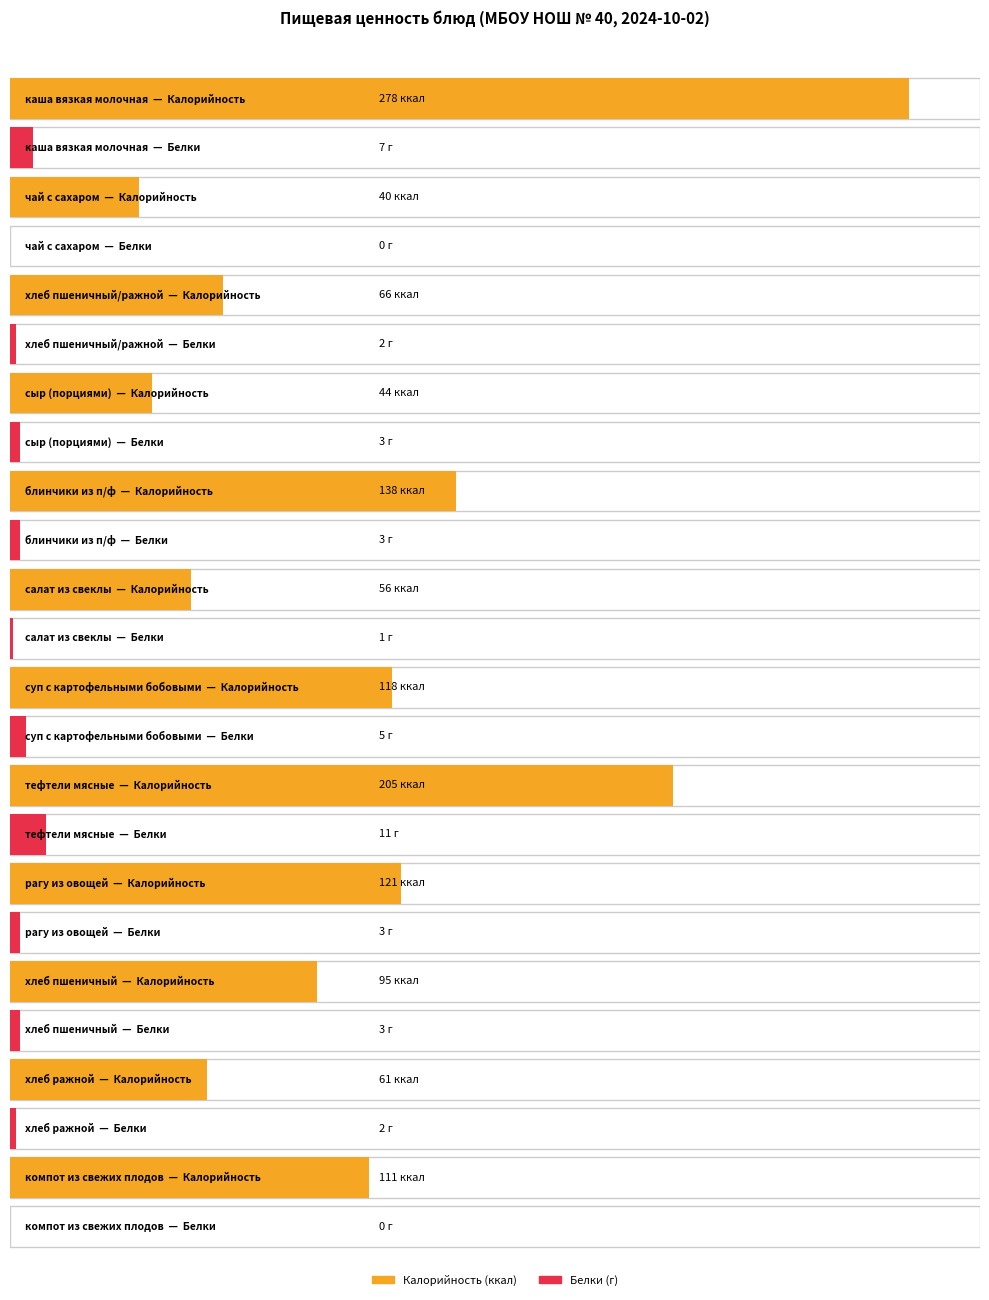

The value of Калорийность at хлеб пшеничный/ражной is 16. True or false?

False